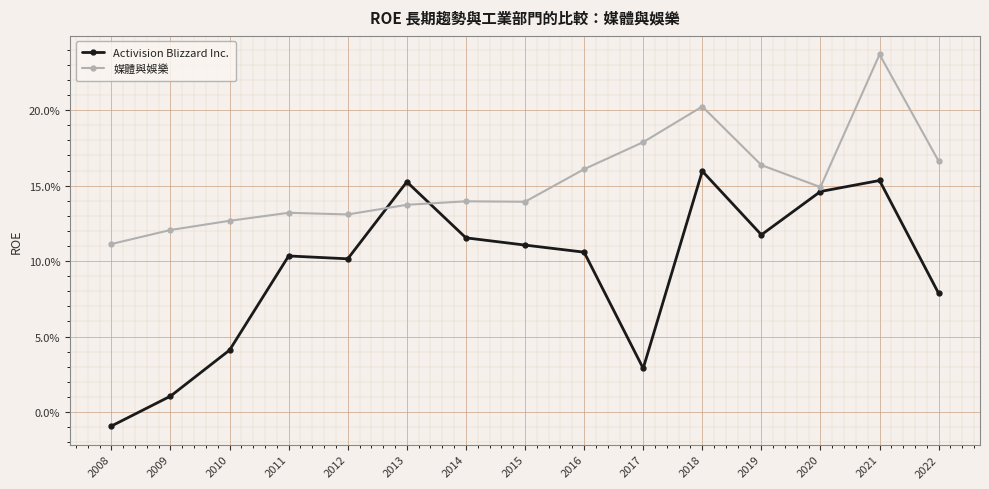

In 媒體與娛樂, how many points are higher than both neighbors (excluding endpoints)?

4